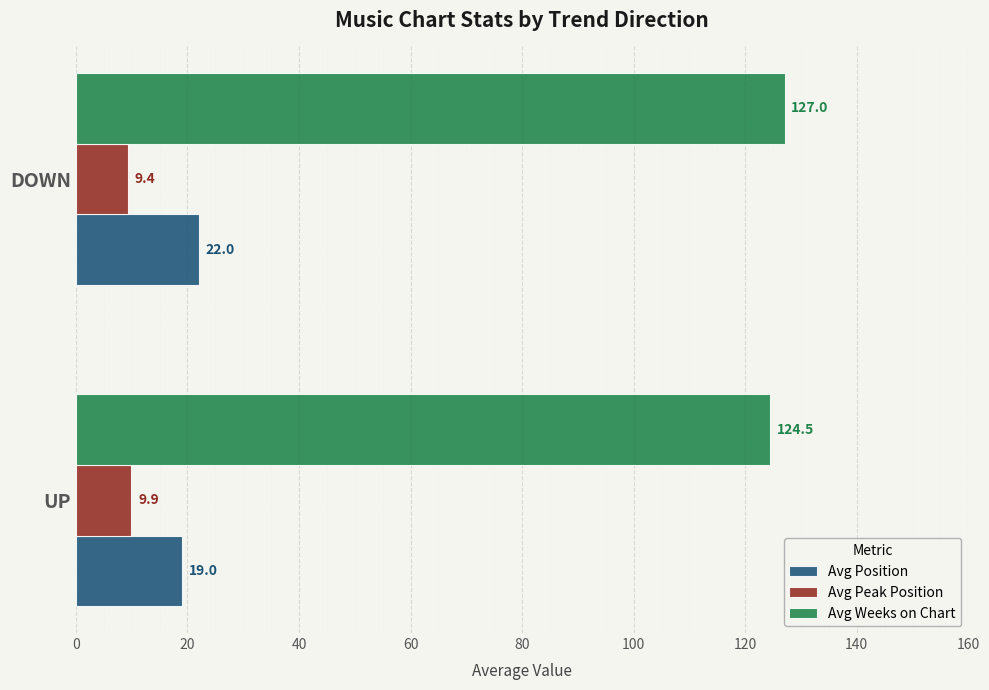

What is the sum of the Avg Position values at UP and DOWN?

41.0